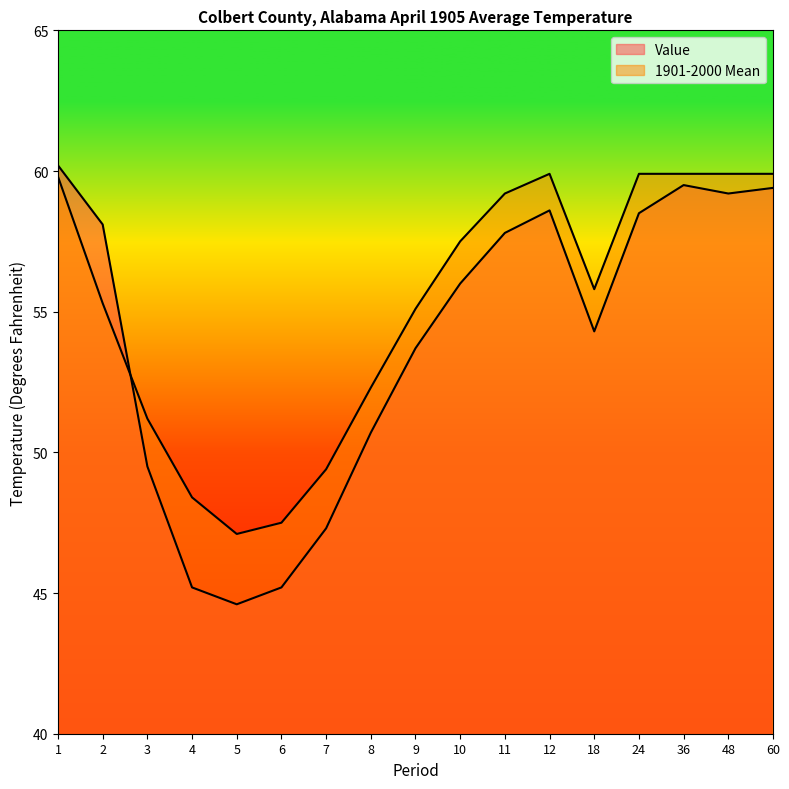

Which series has the largest range (max minus min)?

Value